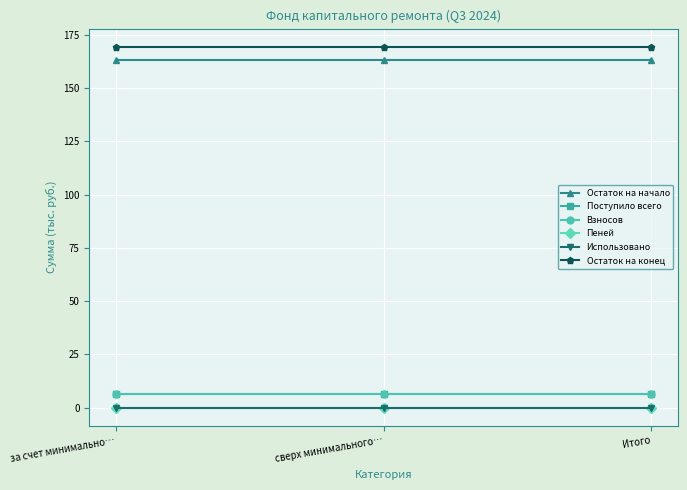

What is the maximum value for Поступило всего?

6.5